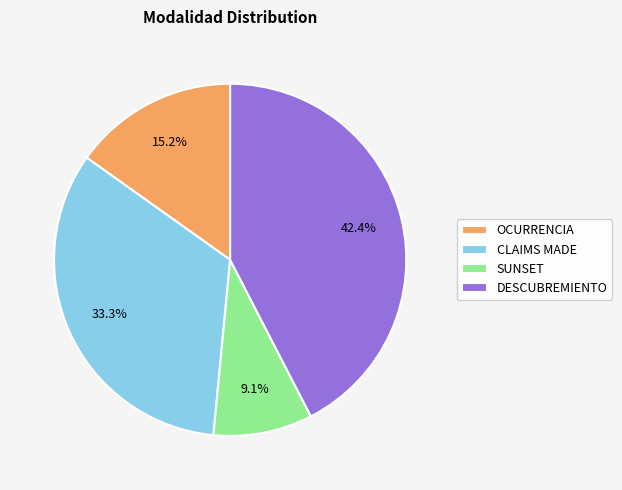

To the nearest percent, what is the average slice percentage?

25%